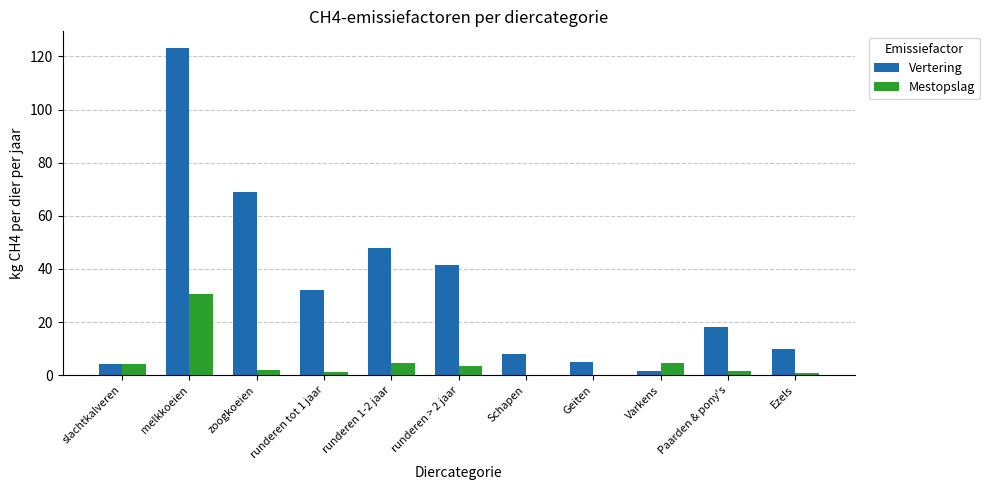

What is the greatest value displayed?

123.3